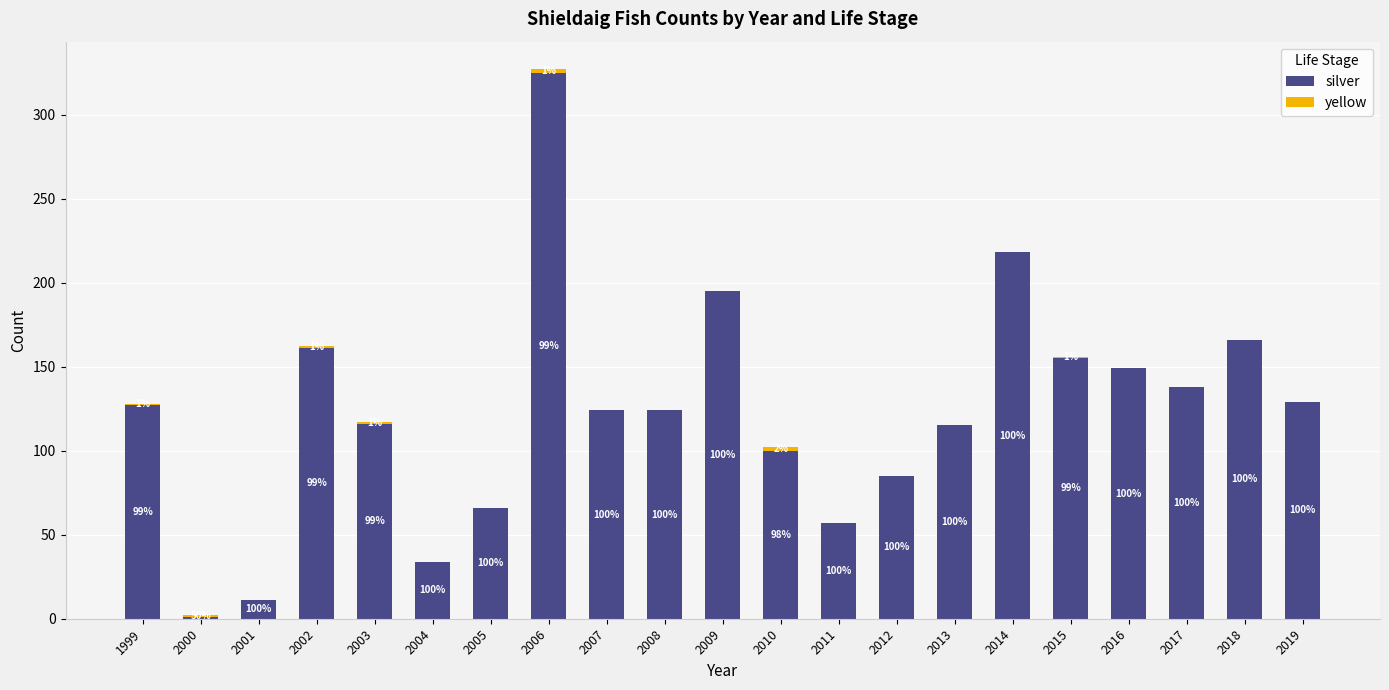

True or false: silver has a value of 138 at 2017.

True